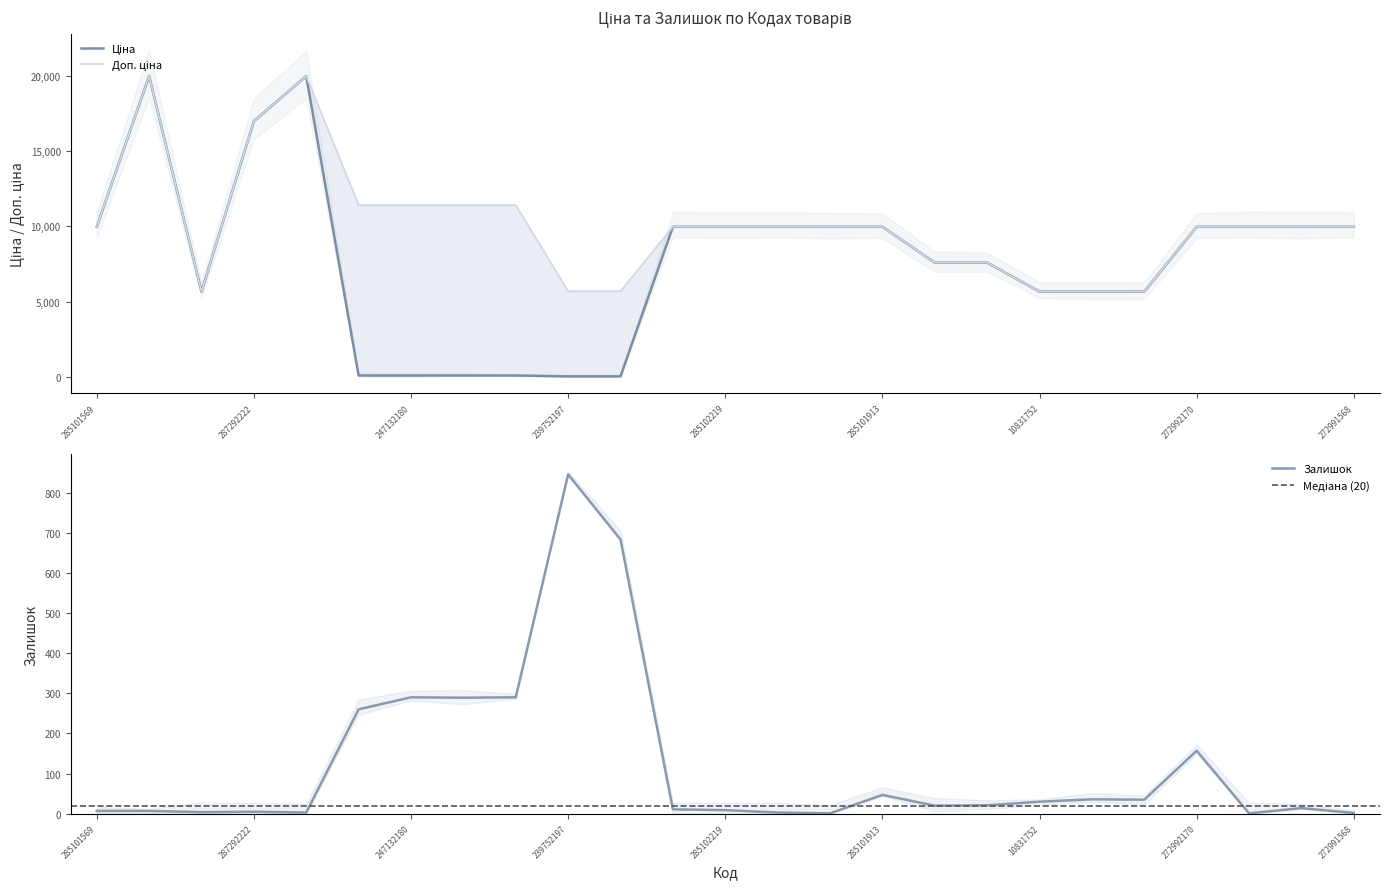

What is the difference between the maximum and minimum values in the Ціна series?

19907.1